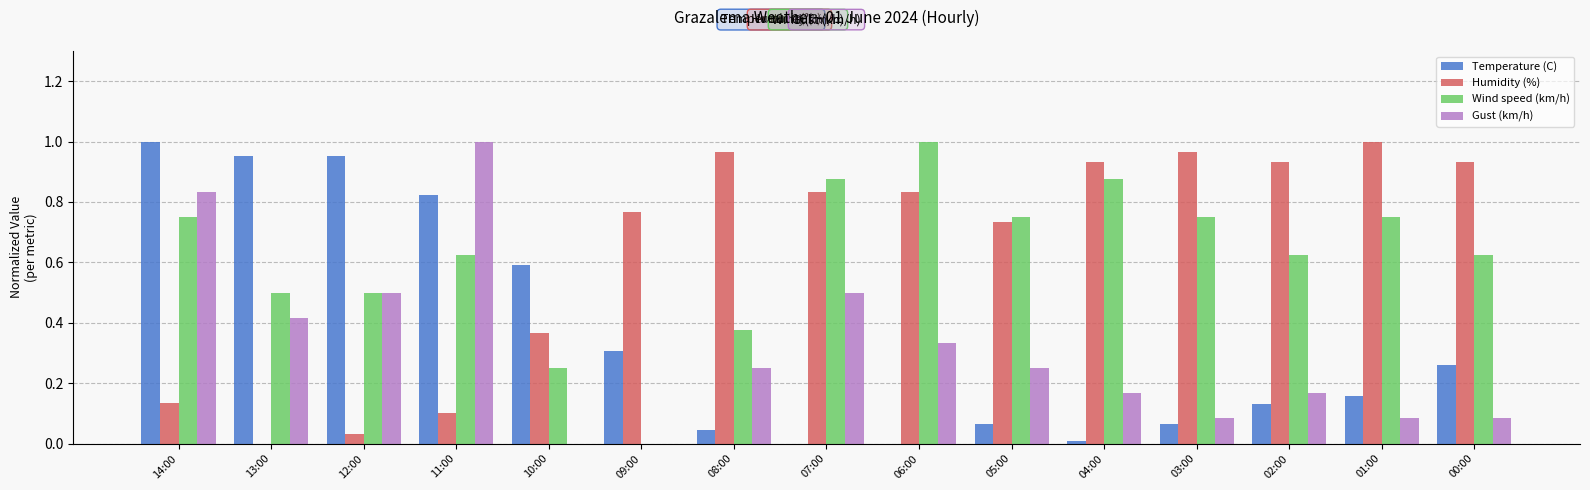

Is the value of Wind speed (km/h) at 04:00 greater than the value of Temperature (C) at 06:00?

Yes